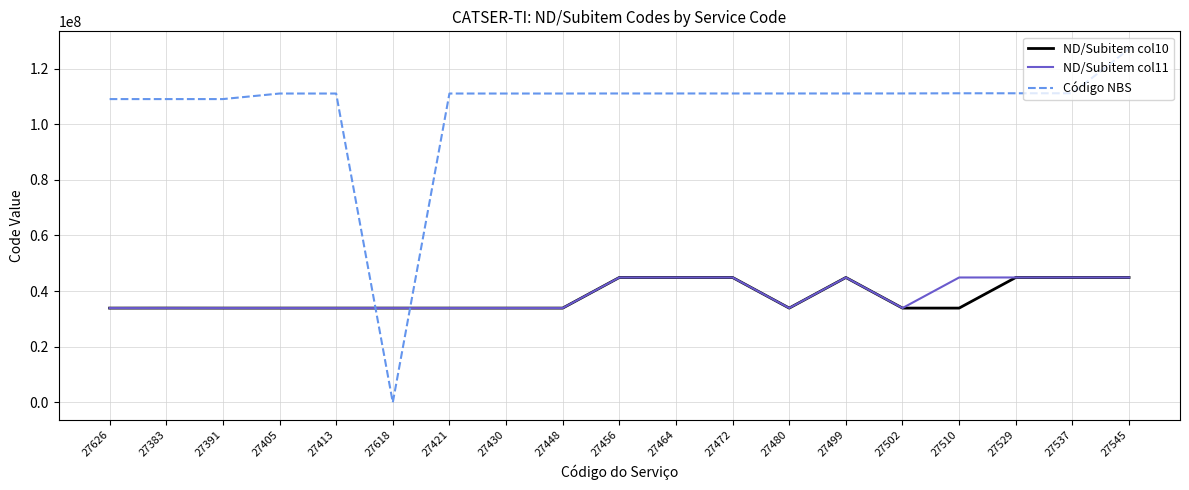

Which series has the largest range (max minus min)?

Código NBS